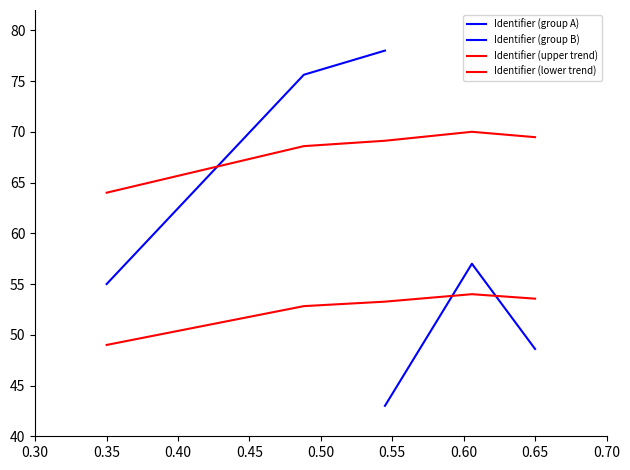

What is the sum of all values?

262.6